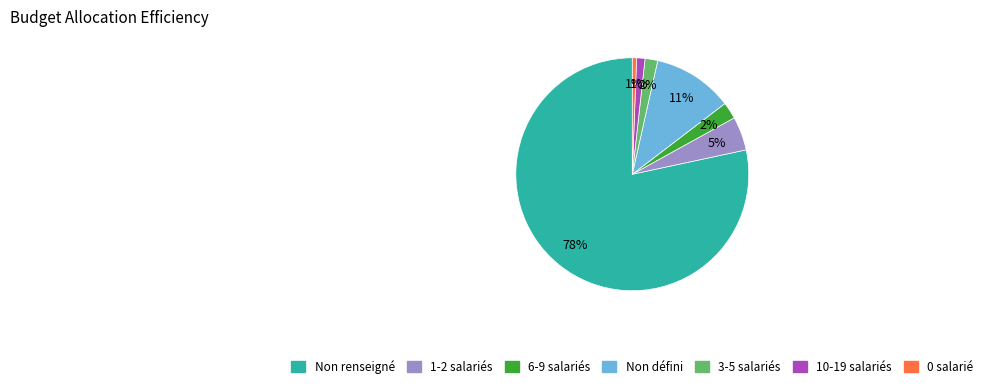

To the nearest percent, what is the average slice percentage?

14%